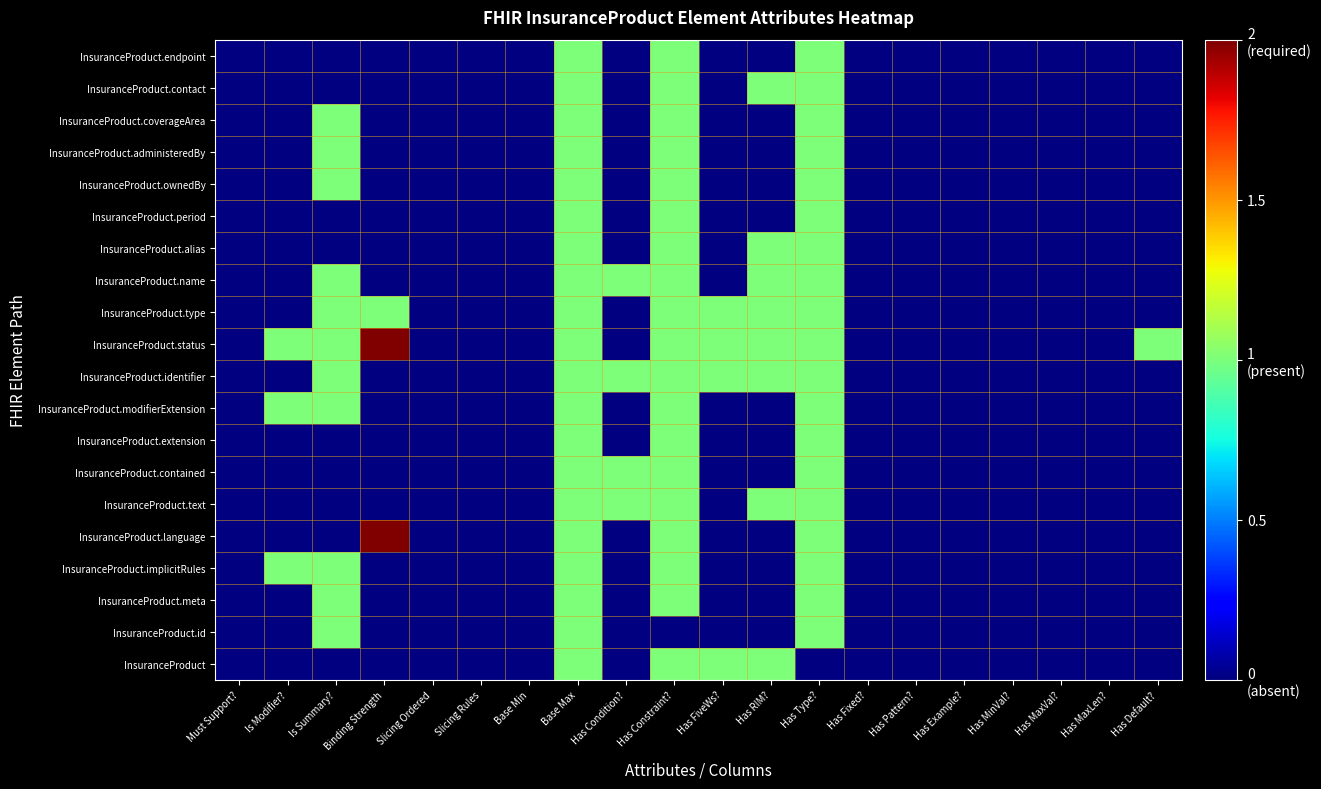

How many categories are shown in the chart?

20